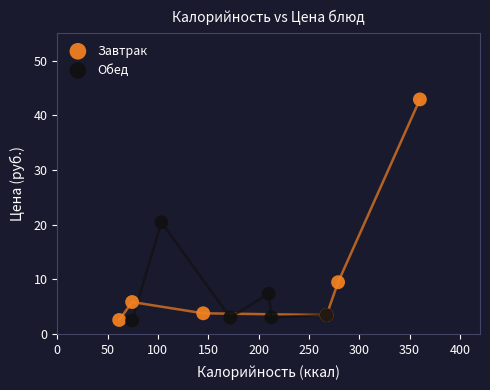

What are all the series names shown in the legend?

Завтрак, Обед